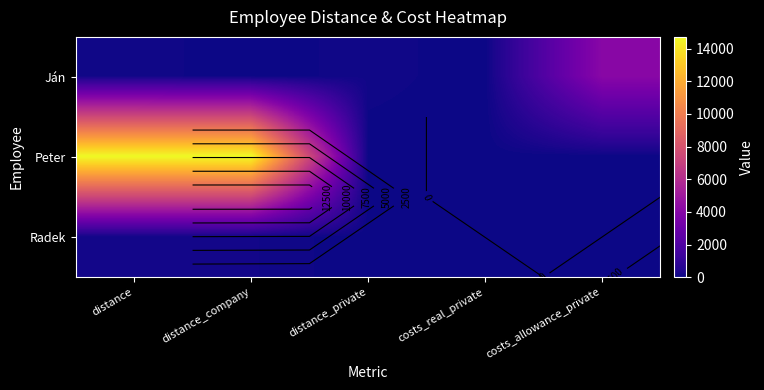

How many values in Radek are above zero?

2